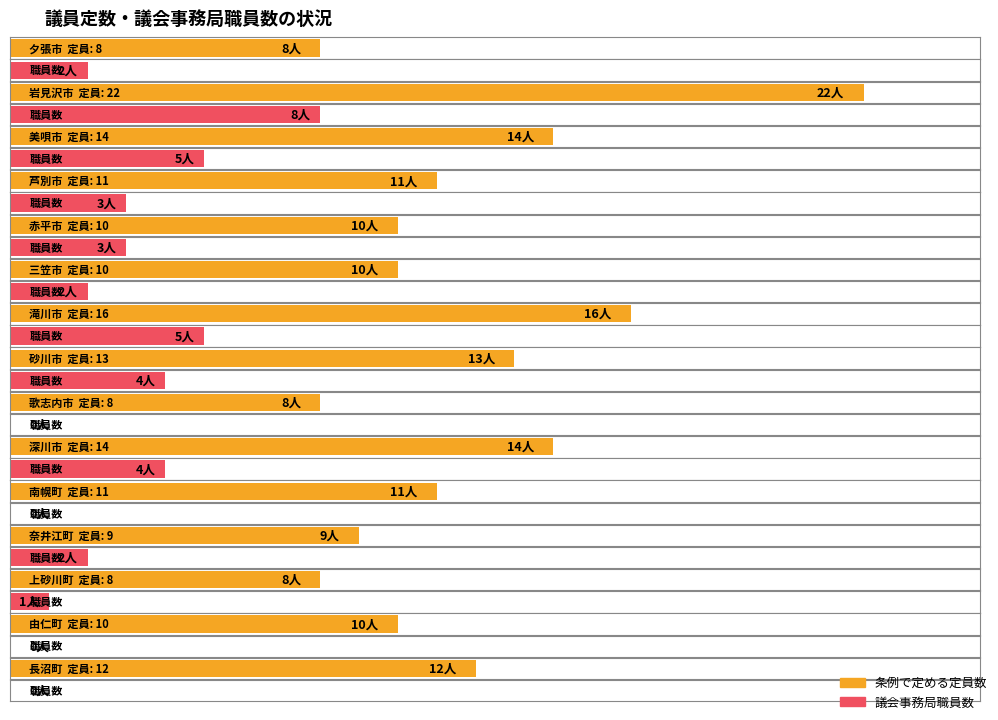

What is the total value across all series at 岩見沢市?

30